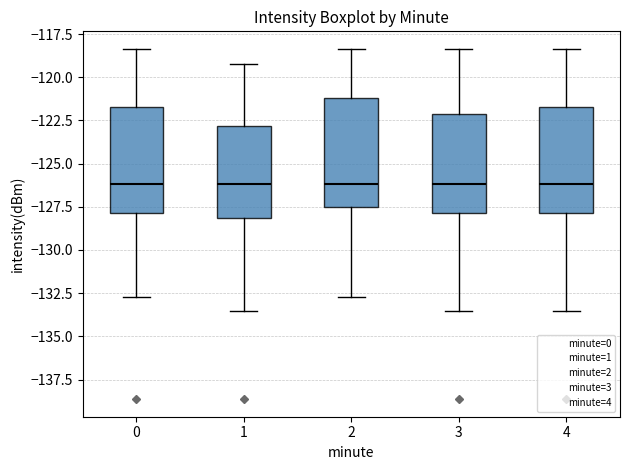

Where is the lower edge of the box at x = 1 on the y-axis? The values are not printed on the chart, so give them approximately, as read against the axis.

-128.0